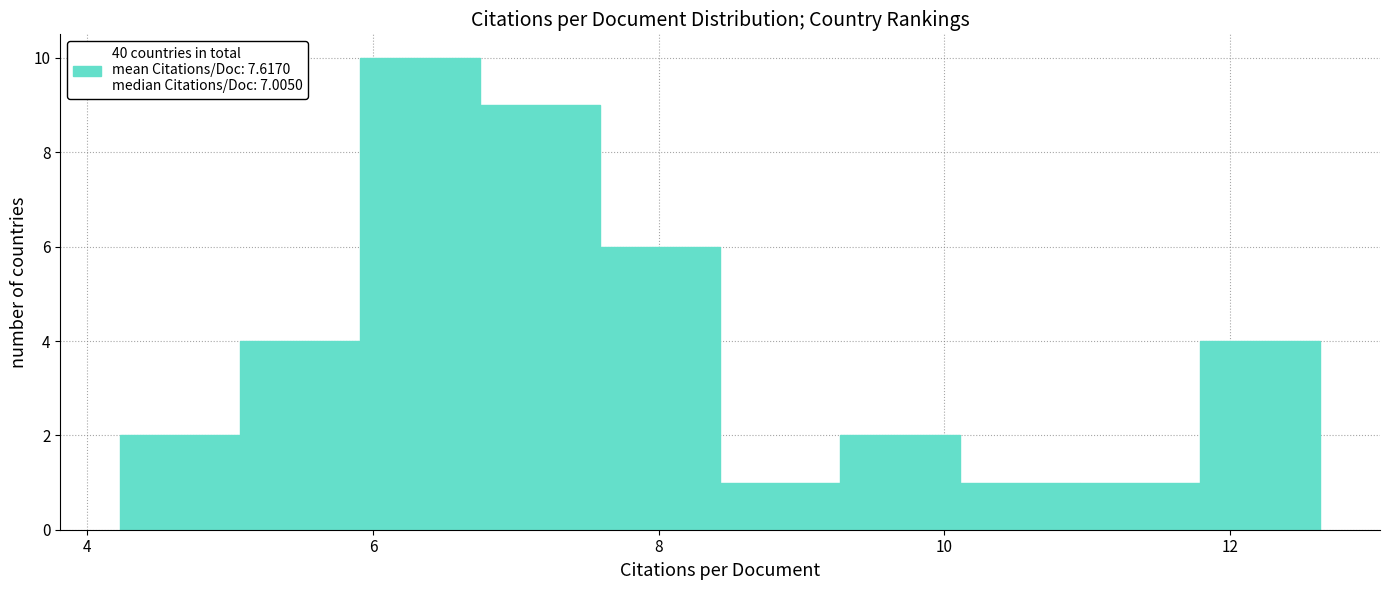

What is the height of the bar covering 5.0 to 6.0 on the x-axis? Neither the bar edges nor the heights are printed on the chart, so give them approximately, as read against the axes.

4